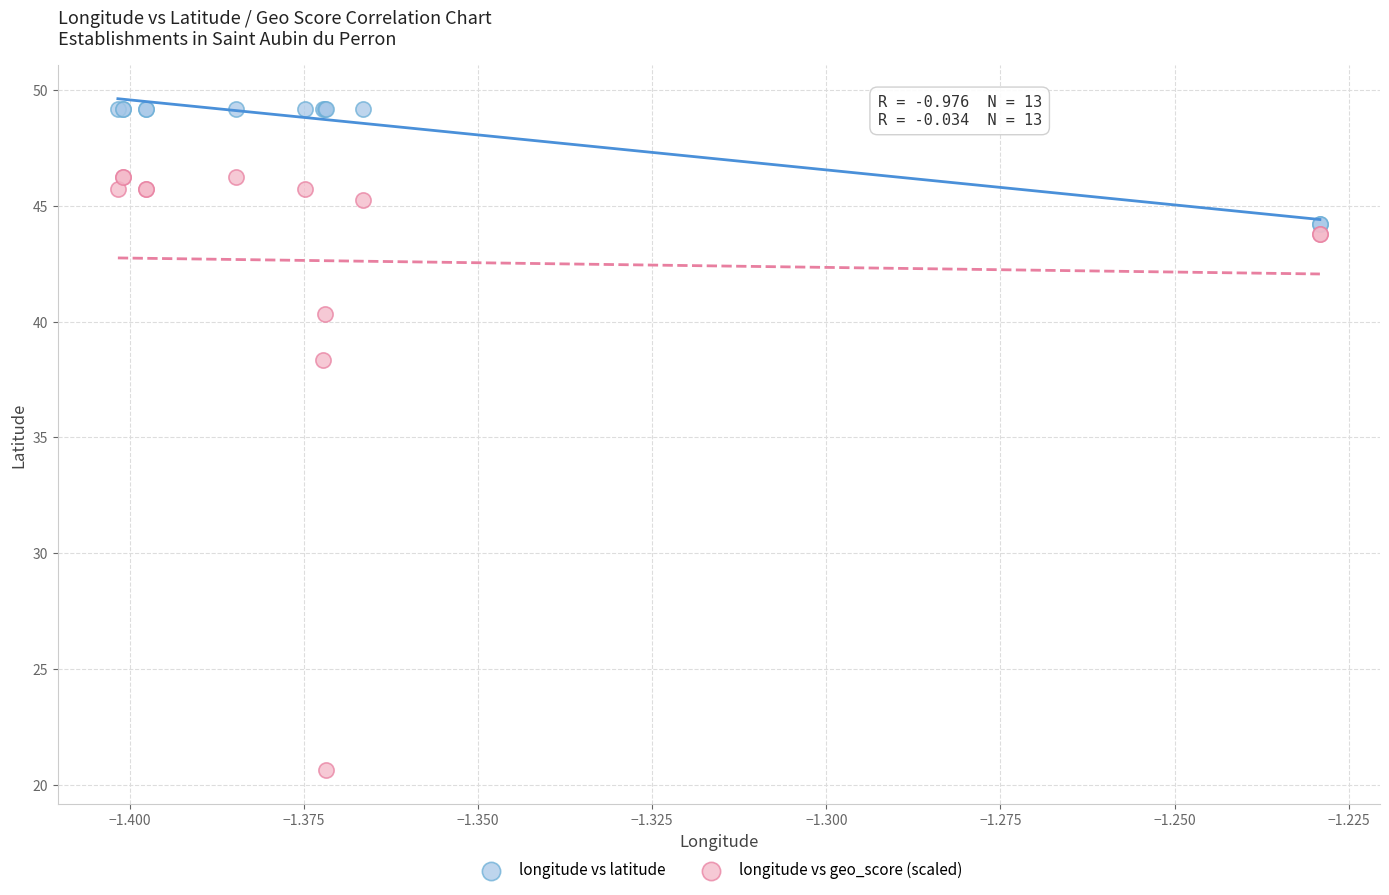

Across all series, what Y value is closest to 34?

38.3